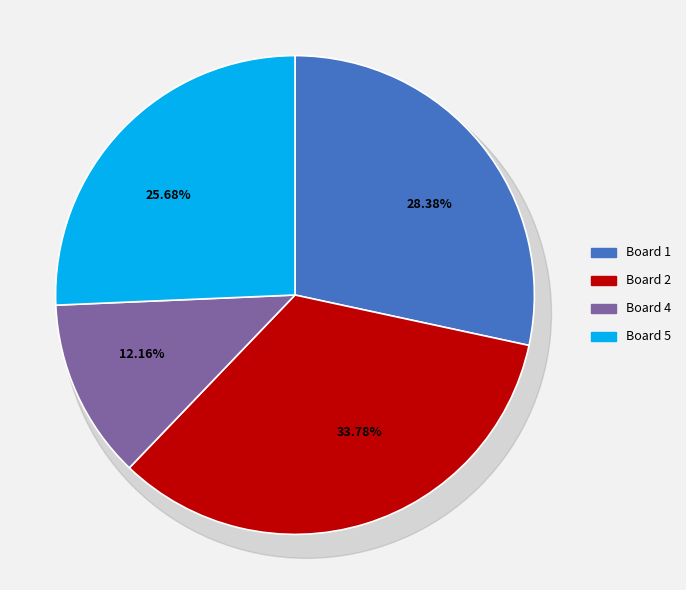

Which slice is the largest?

Board 2